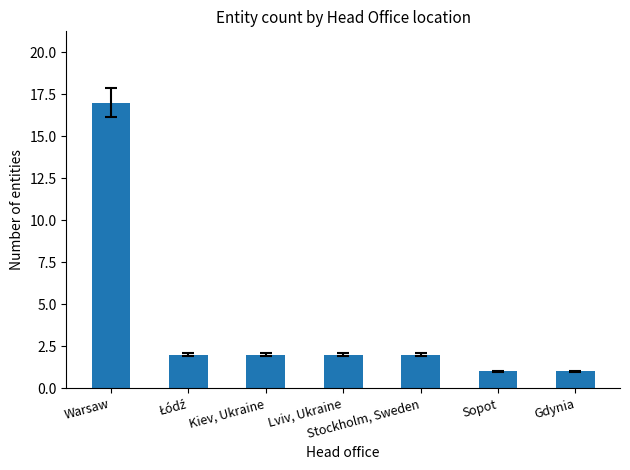

What is the value of the 3rd bar from the left?

2